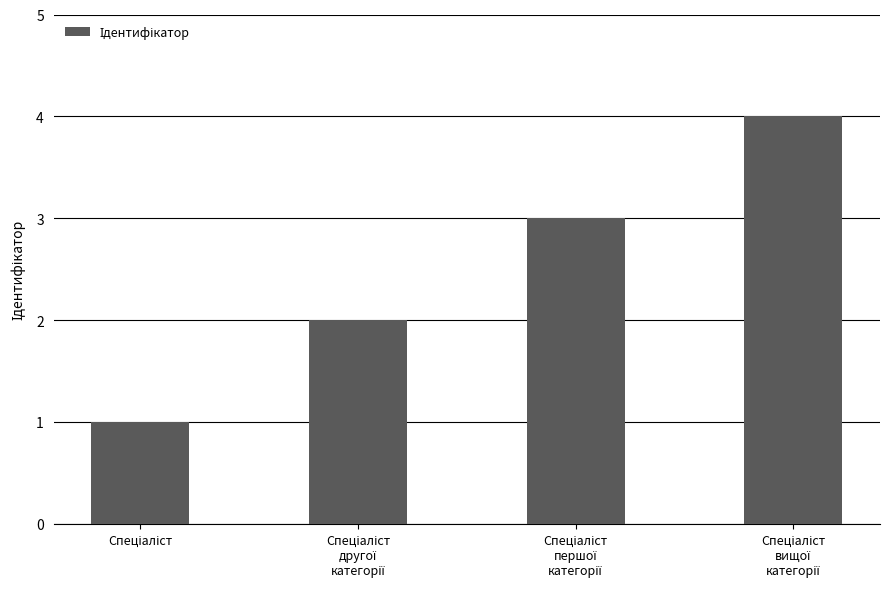

What is the sum of all values?

10